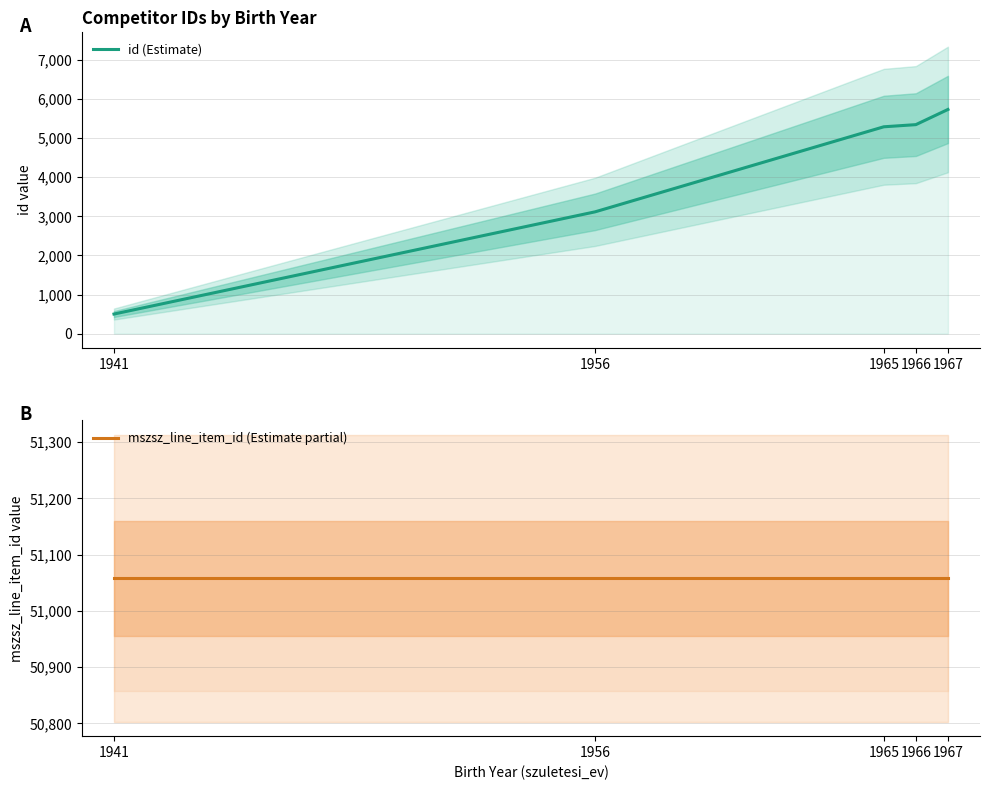

What is the total value across all series at 1941?

51560